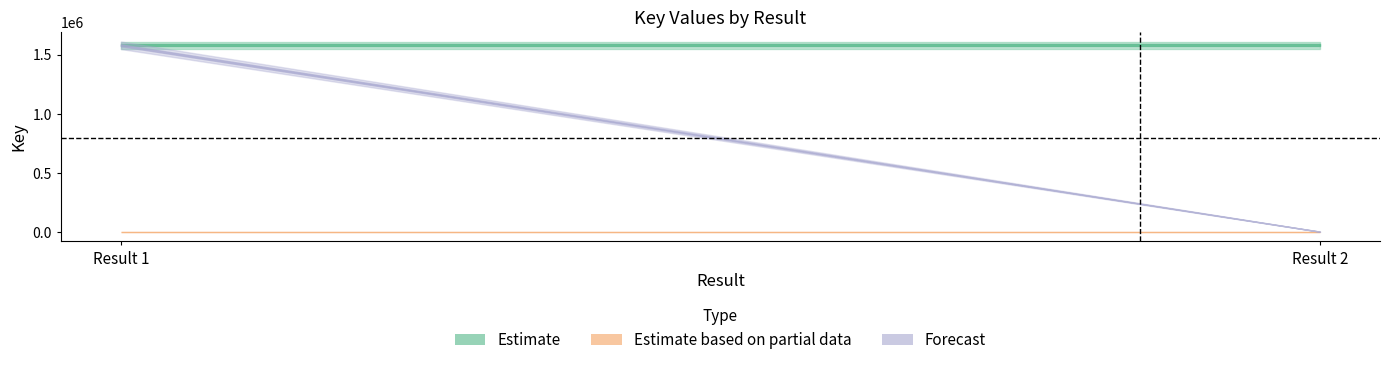

What is the difference between the highest and lowest values at Result 1?

1573734